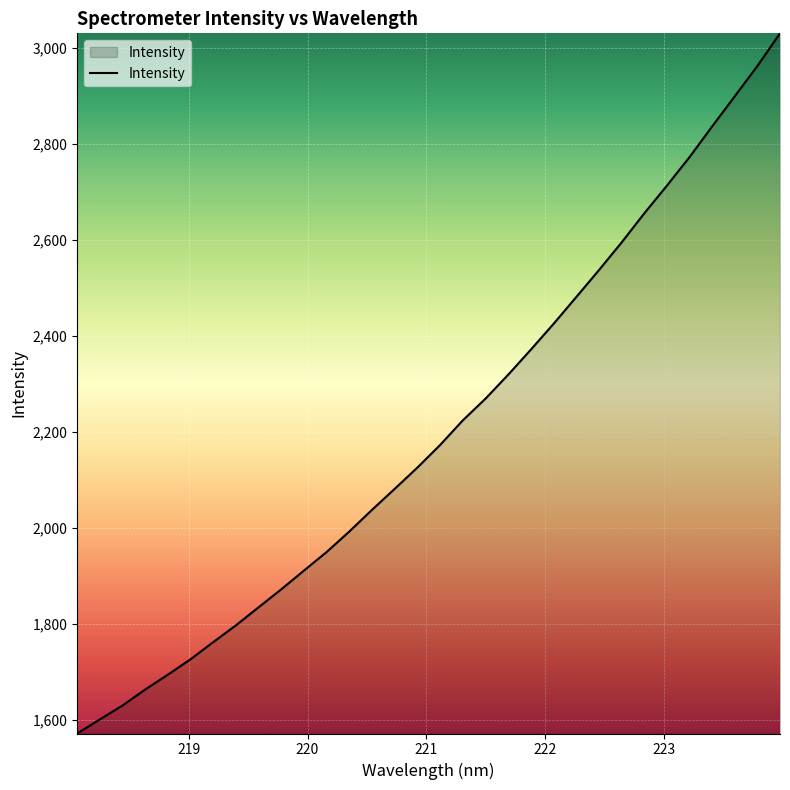

What is the difference between the maximum and minimum values?

1458.7